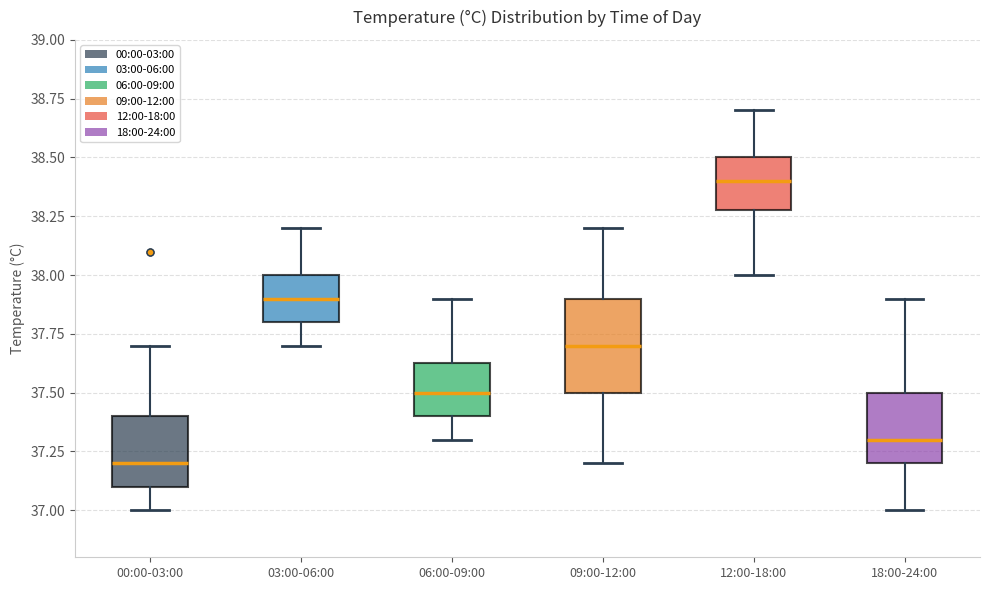

Which box has the highest median line?

12:00-18:00